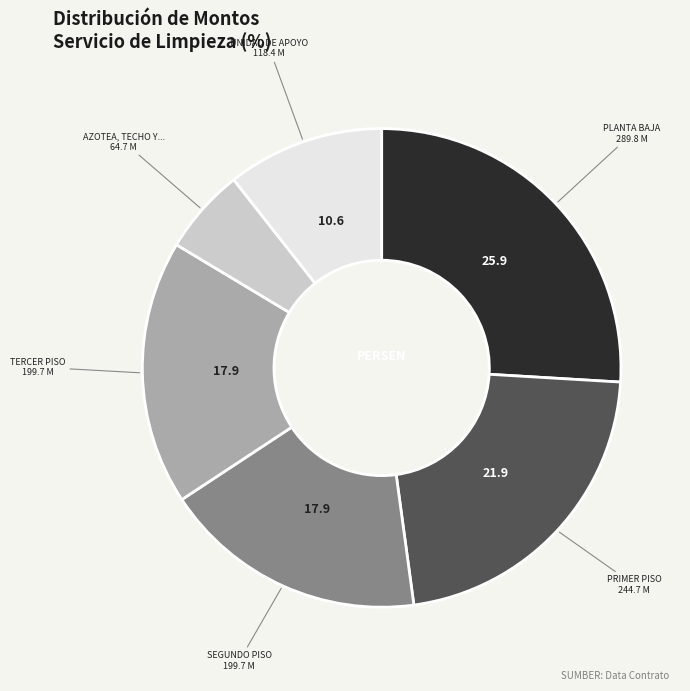

Does any single category account for the majority?

No